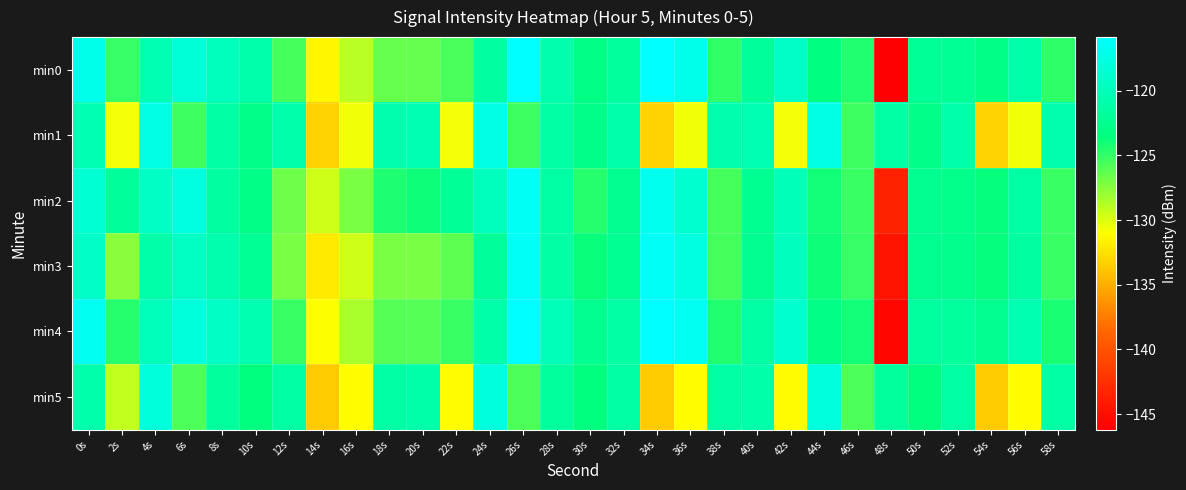

Count the number of data series in this chart.

6